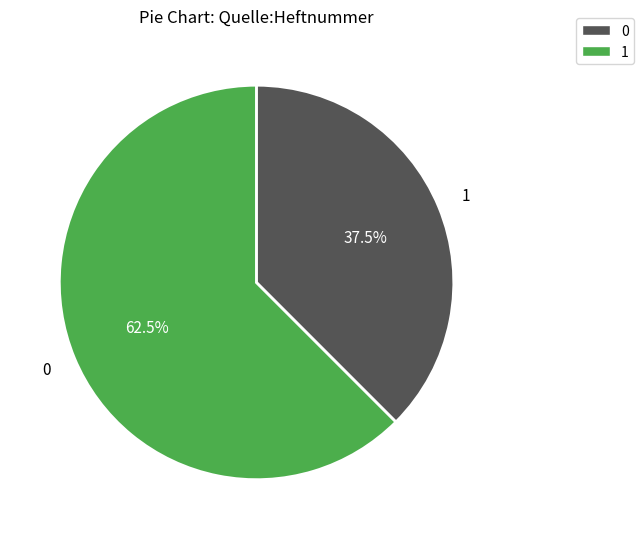

Is there a majority slice in this chart?

Yes